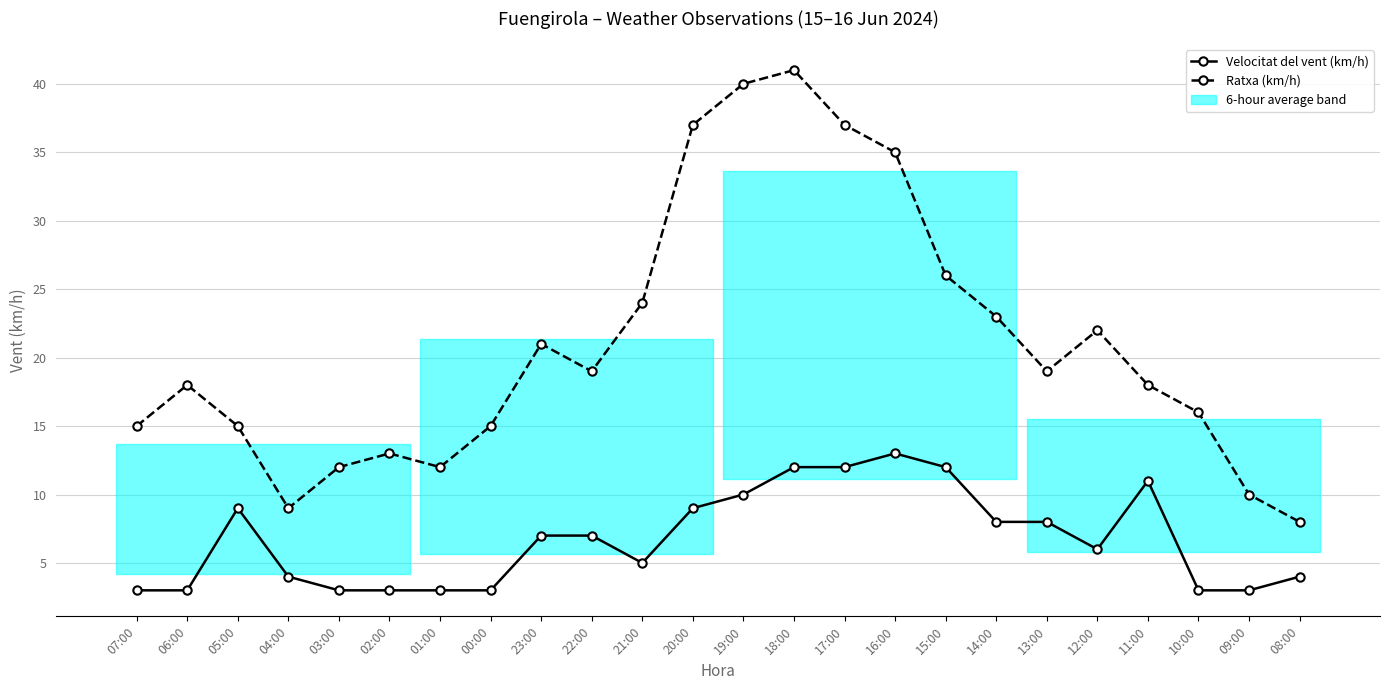

What is the sum of all Ratxa (km/h) values?

505